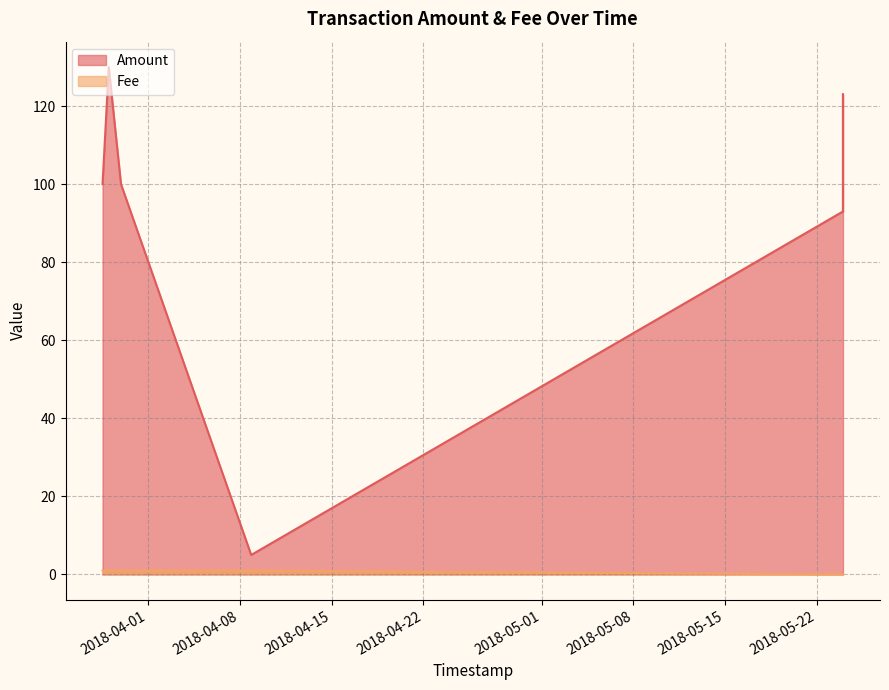

Rank the categories by value from lowest to highest.

2018-04-08 20:52:48, 2018-03-29 22:41:55, 2018-03-28 12:59:43, 2018-05-23 23:16:03, 2018-05-23 23:16:03, 2018-03-29 00:20:42, 2018-05-23 23:16:03